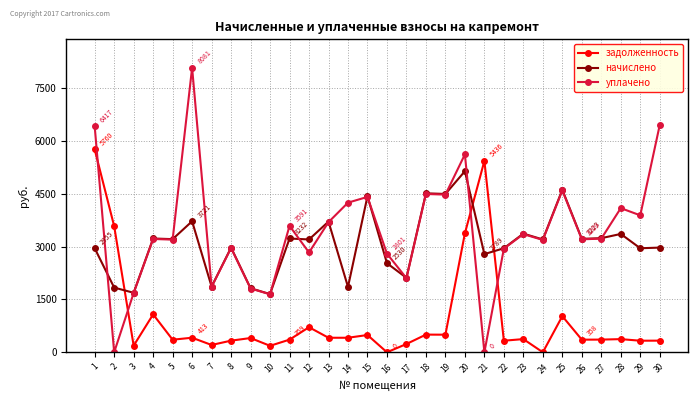

Where do начислено and задолженность first cross each other?

2 and 3